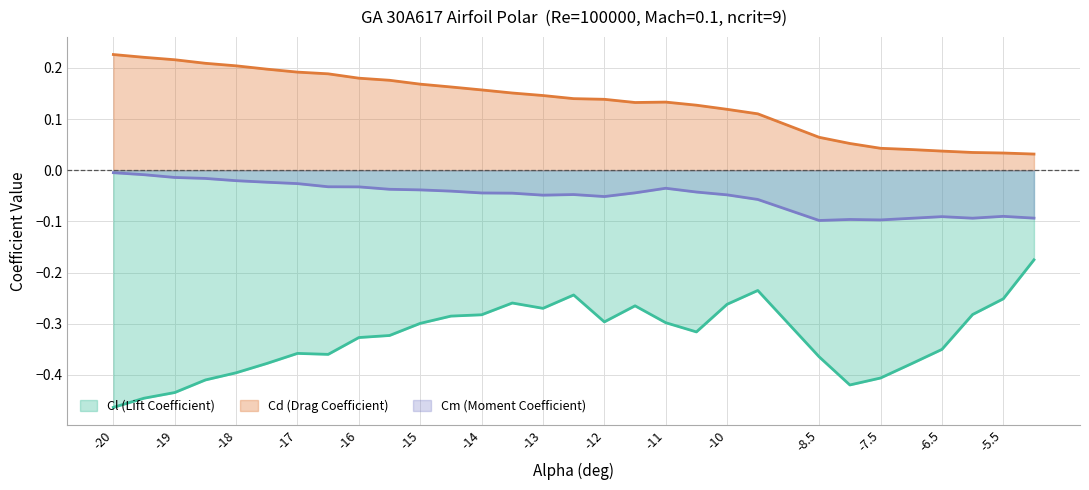

Is the value of Cm (Moment Coefficient) at -8.5 greater than the value of Cd (Drag Coefficient) at -12?

No